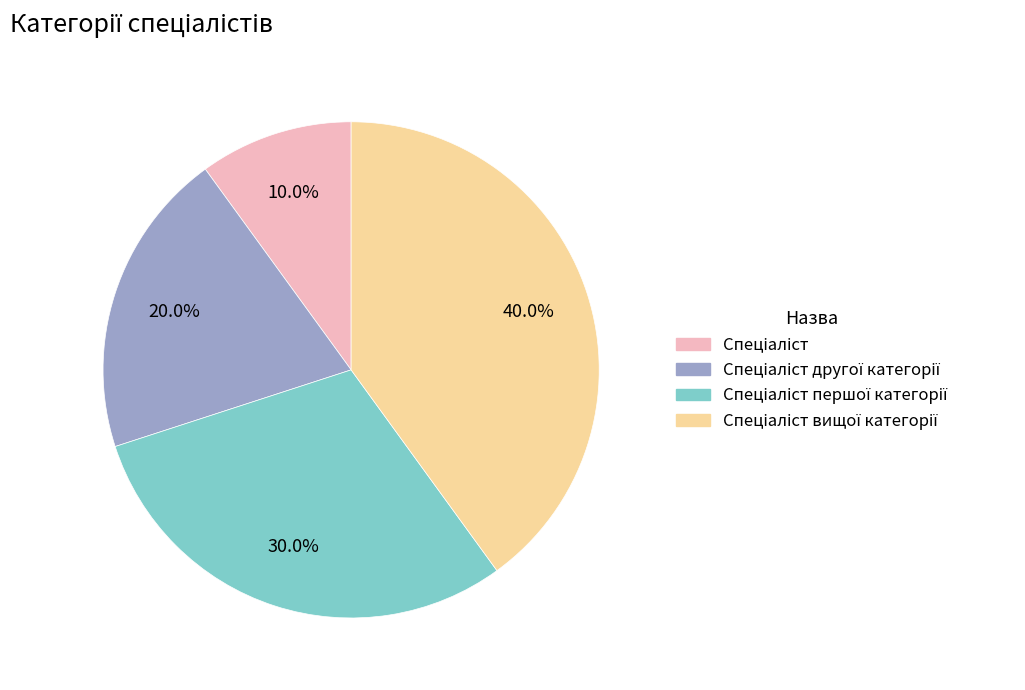

To the nearest percent, what is the average slice percentage?

25%